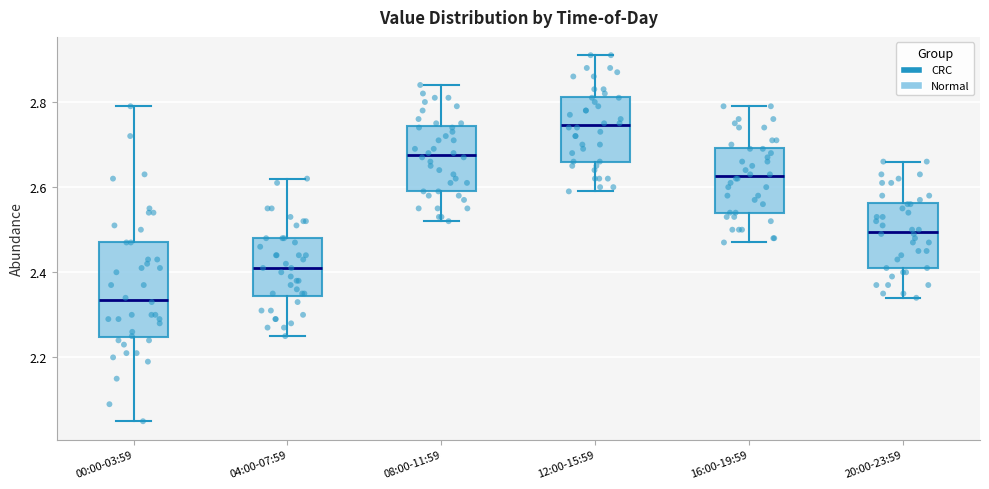

Reading left to right, transcribe this box plot: for each box, give where its median line is, the range the box spans, and where its two whiskers end, as read against the y-axis. The values are not printed on the chart, so give them approximately, as read against the axis.

00:00-03:59: median 2.34, box 2.24 to 2.48, whiskers 2.06 to 2.80
04:00-07:59: median 2.42, box 2.34 to 2.48, whiskers 2.26 to 2.62
08:00-11:59: median 2.68, box 2.60 to 2.74, whiskers 2.52 to 2.84
12:00-15:59: median 2.74, box 2.66 to 2.82, whiskers 2.60 to 2.92
16:00-19:59: median 2.62, box 2.54 to 2.70, whiskers 2.48 to 2.80
20:00-23:59: median 2.50, box 2.42 to 2.56, whiskers 2.34 to 2.66